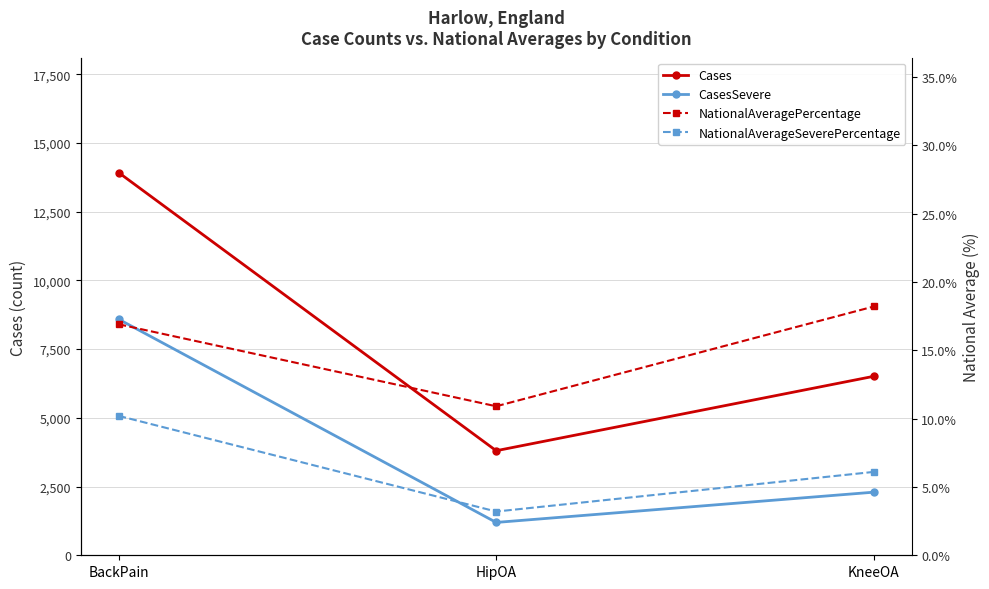

What position from the left is KneeOA?

3